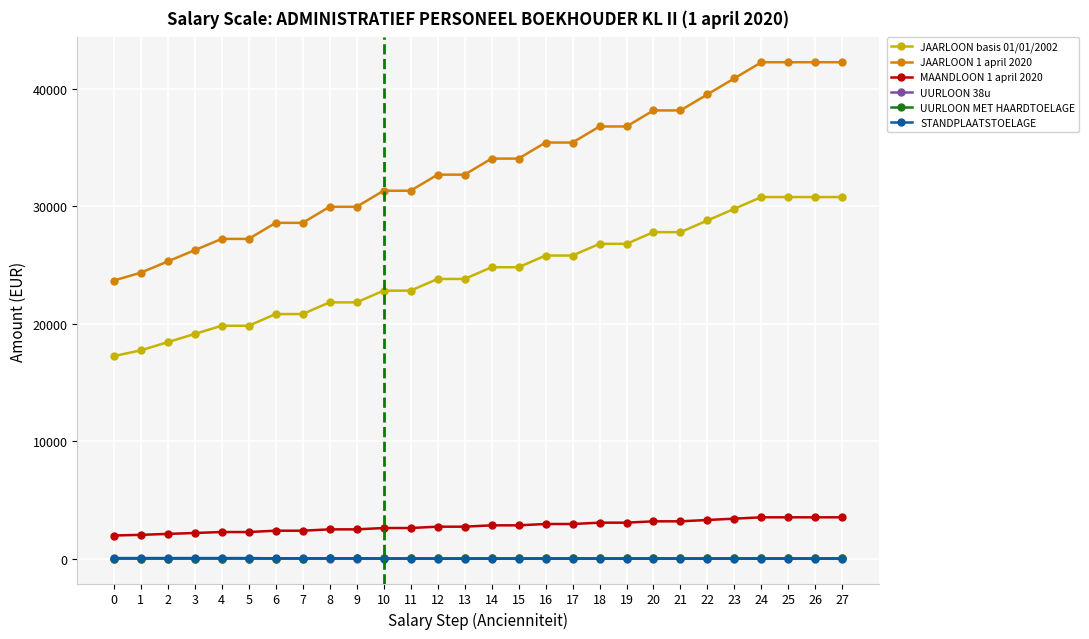

What is the spread (max minus min) of values at 23?

40903.7